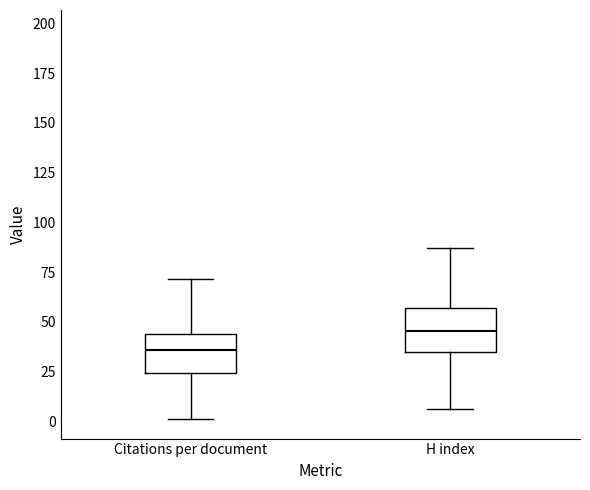

Reading left to right, transcribe this box plot: for each box, give where its median line is, the range the box spans, and where its two whiskers end, as read against the y-axis. The values are not printed on the chart, so give them approximately, as read against the axis.

Citations per document: median 35, box 25 to 45, whiskers 0 to 70
H index: median 45, box 35 to 55, whiskers 5 to 85